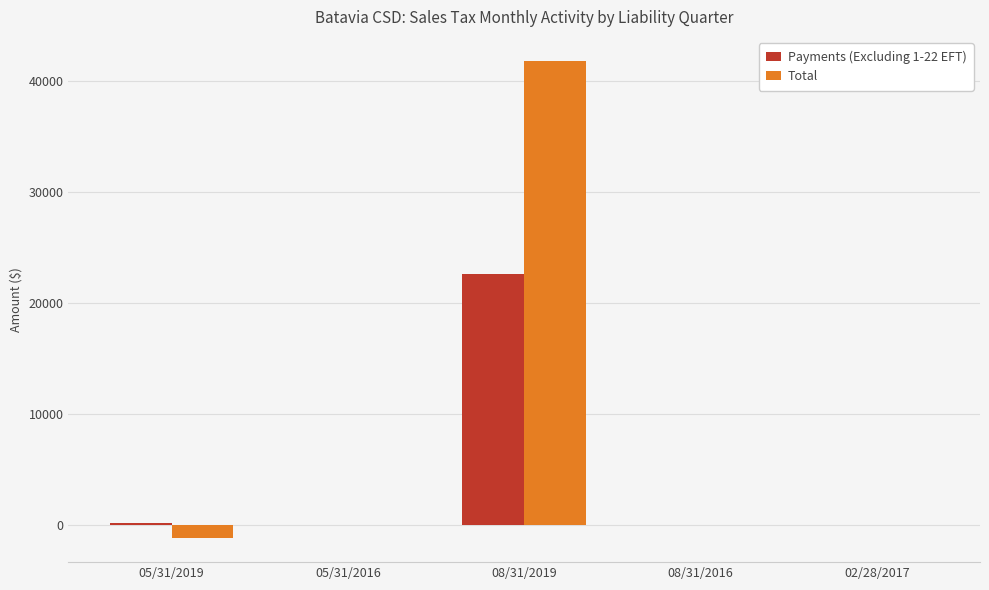

What is the greatest value displayed?

41843.4